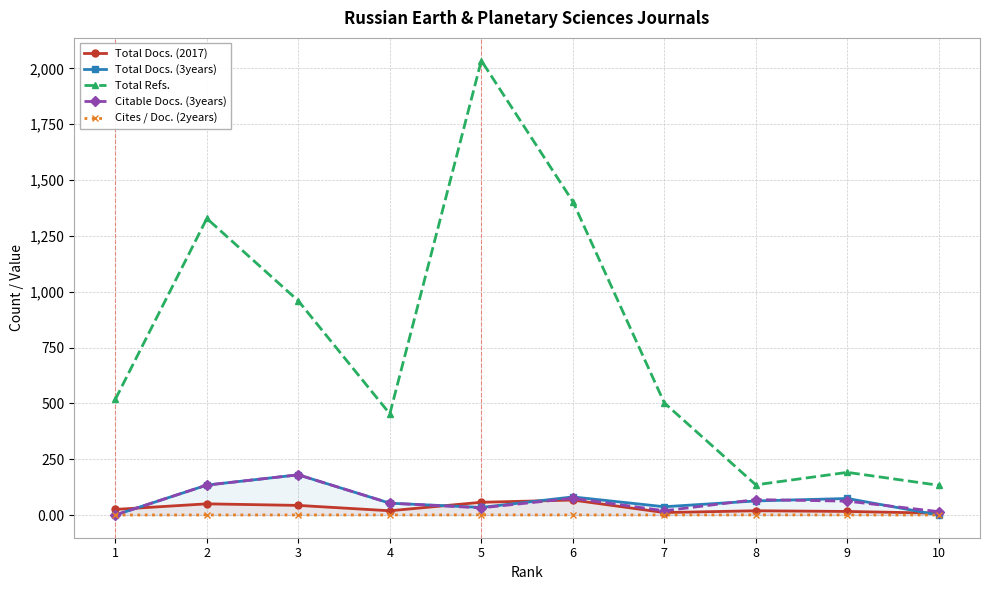

Reading right to left, what are all the values shown in this chart?

Total Docs. (2017): 10=8.0	9=16.0	8=19.0	7=11.0	6=67.0	5=57.0	4=19.0	3=43.0	2=50.0	1=25.0
Total Docs. (3years): 10=0.0	9=74.0	8=63.0	7=37.0	6=81.0	5=34.0	4=53.0	3=180.0	2=134.0	1=0.0
Total Refs.: 10=133.0	9=191.0	8=135.0	7=502.0	6=1404.0	5=2035.0	4=453.0	3=959.0	2=1328.0	1=518.0
Citable Docs. (3years): 10=15.0	9=62.0	8=69.0	7=19.0	6=75.0	5=32.0	4=53.0	3=180.0	2=134.0	1=0.0
Cites / Doc. (2years): 10=0.1	9=0.3	8=0.5	7=0.2	6=0.2	5=0.5	4=0.3	3=0.2	2=0.2	1=0.0